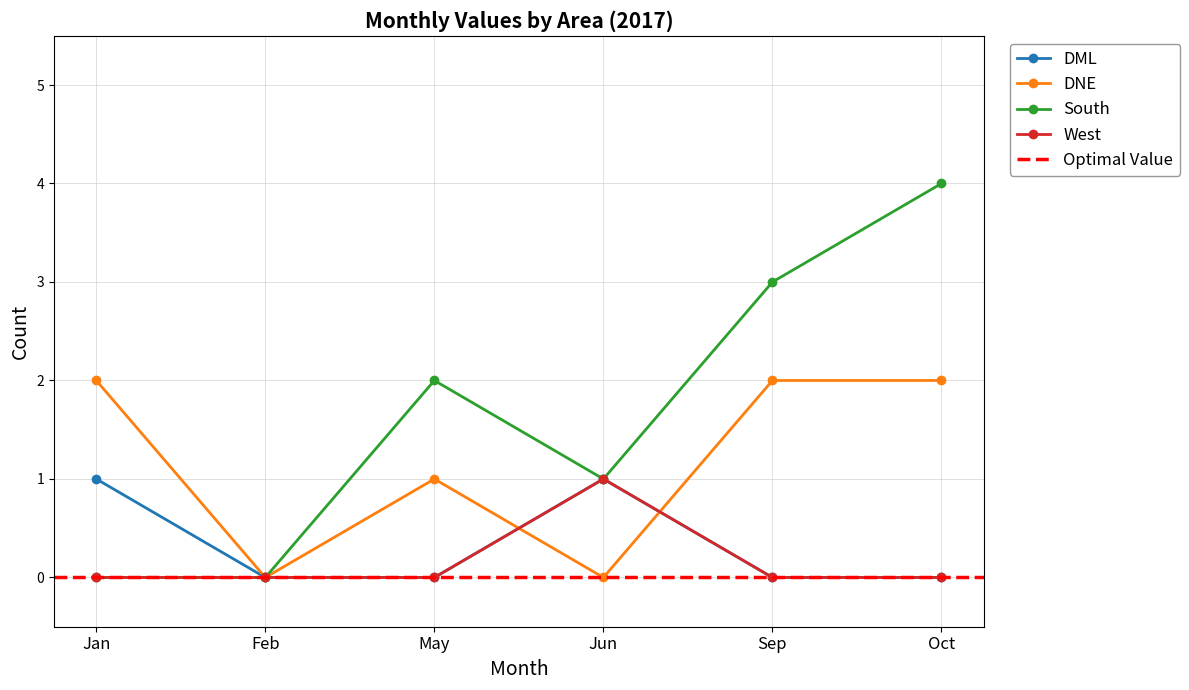

Does the chart display data point markers on the line(s)?

Yes